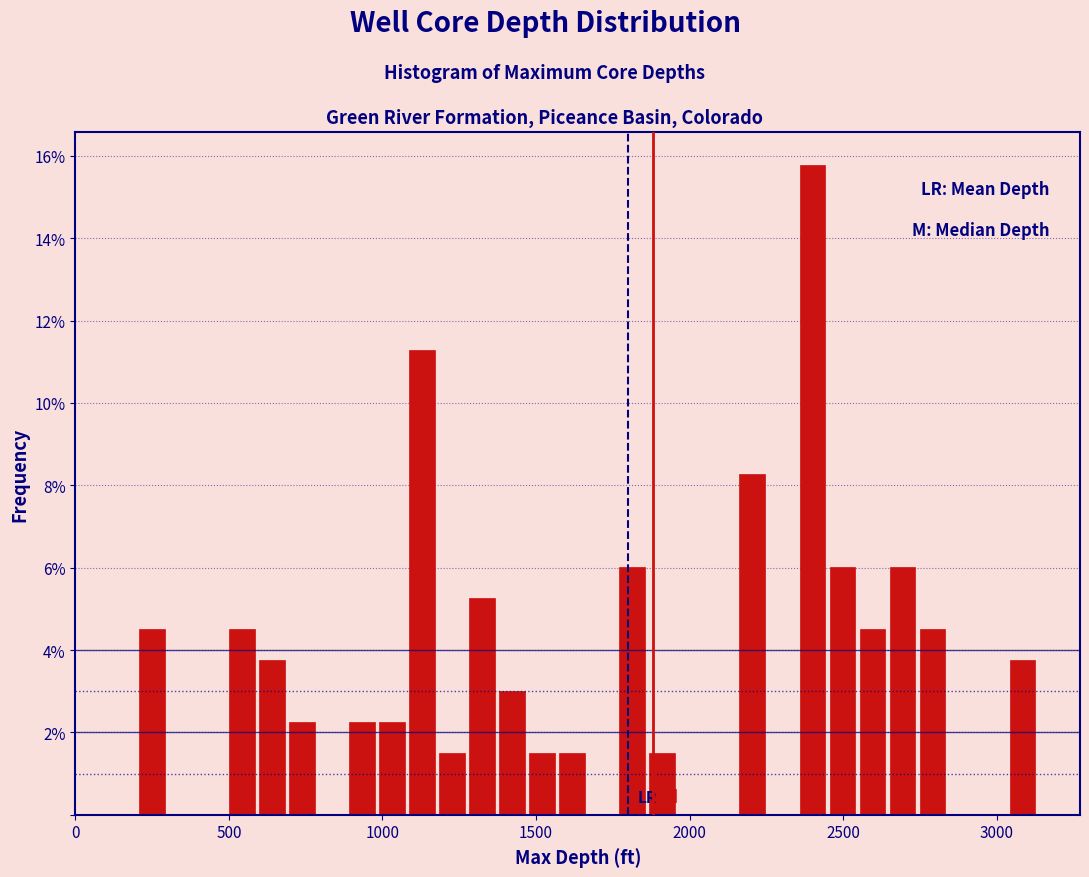

Read against the x-axis, roughly where is the centre of the tallest bar?

2400